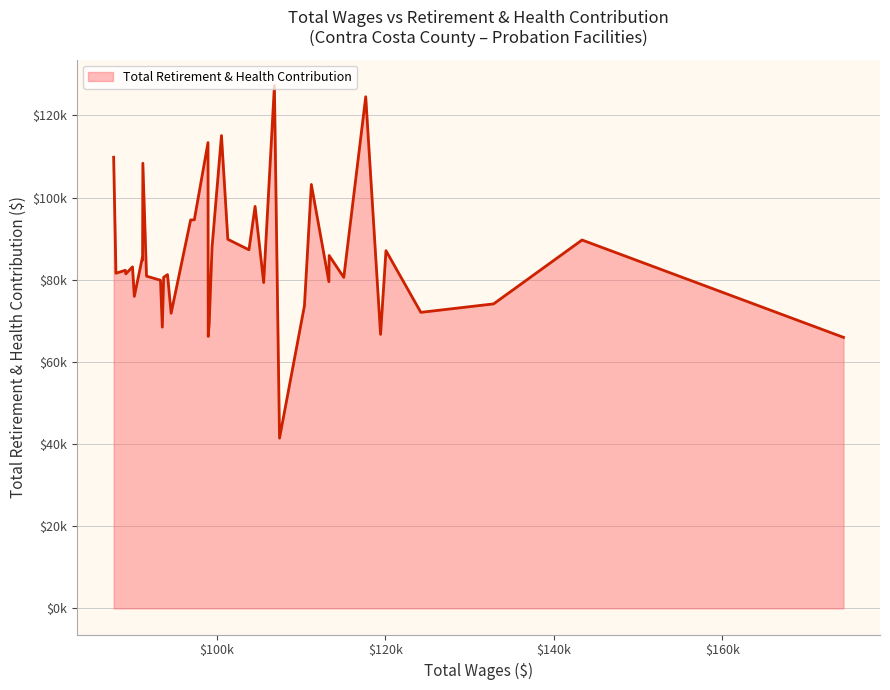

Reading right to left, transcribe all the data shown in this chart.

39=109811	38=81575	37=82293	36=81417	35=83122	34=75941	33=85373	32=84741	31=108348	30=80874	29=79872	28=68452	27=80588	26=81244	25=71841	24=94542	23=94581	22=113382	21=66205	20=69263	19=87911	18=115088	17=89839	16=87275	15=97843	14=79306	13=127233	12=41432	11=73674	10=103182	9=79514	8=85885	7=80553	6=124536	5=66691	4=87066	3=72054	2=74114	1=89665	0=65964